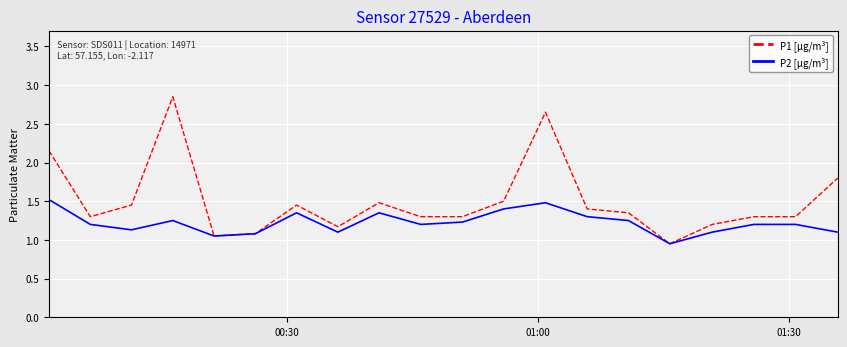

What is the difference between the maximum and minimum values in the P2 [µg/m³] series?

0.6